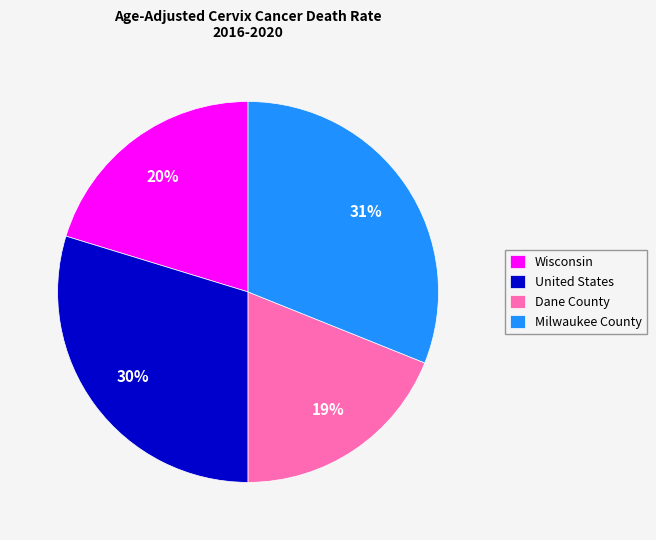

Does Milwaukee County account for over 50% of the chart?

No